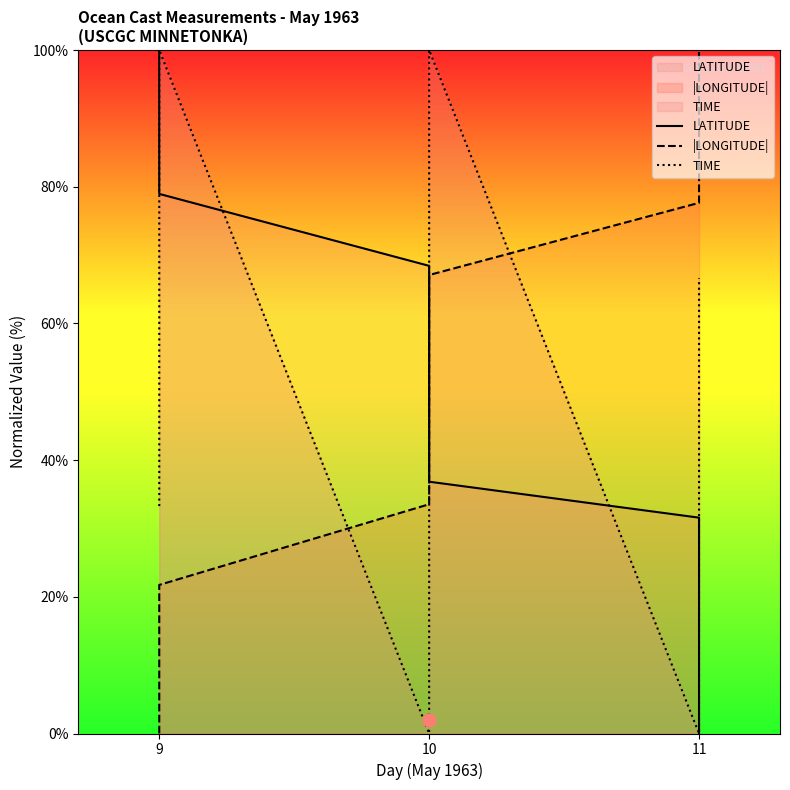

What is the total value across all series at 9?

133.3